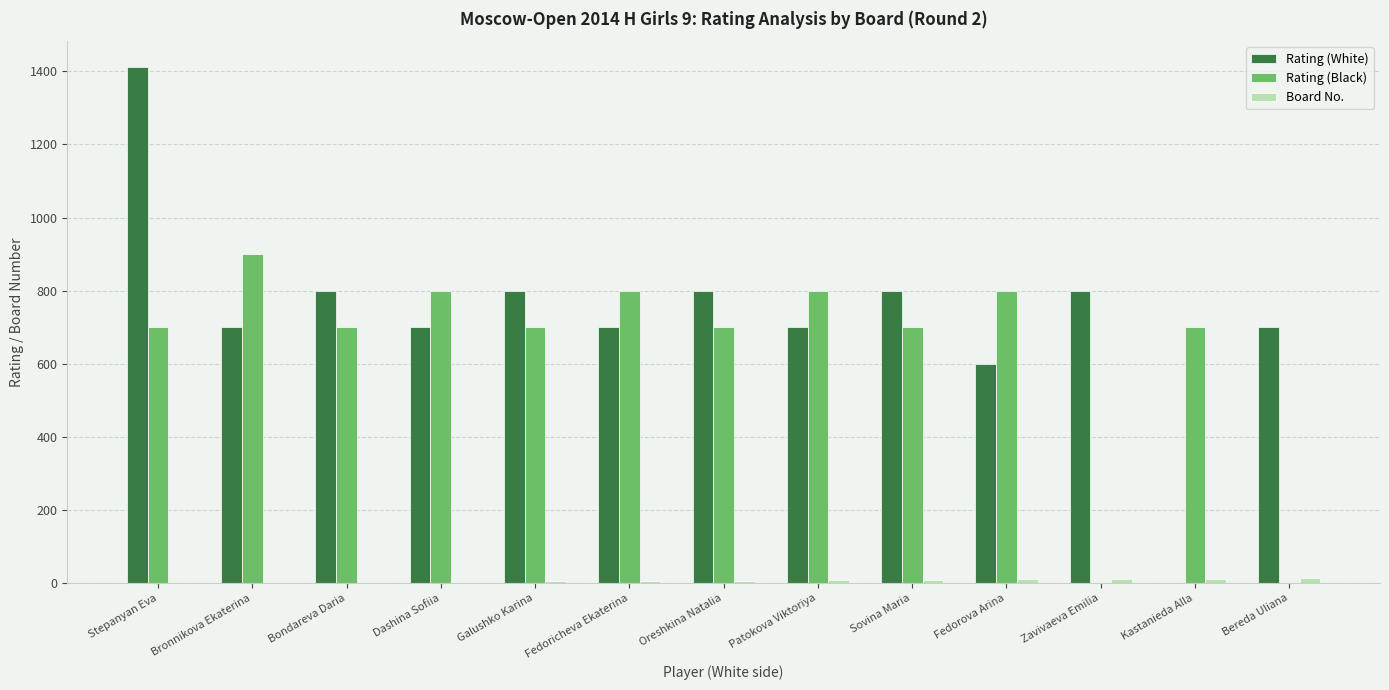

The Rating (White) series shows 1122 at Dashina Sofiia. True or false?

False